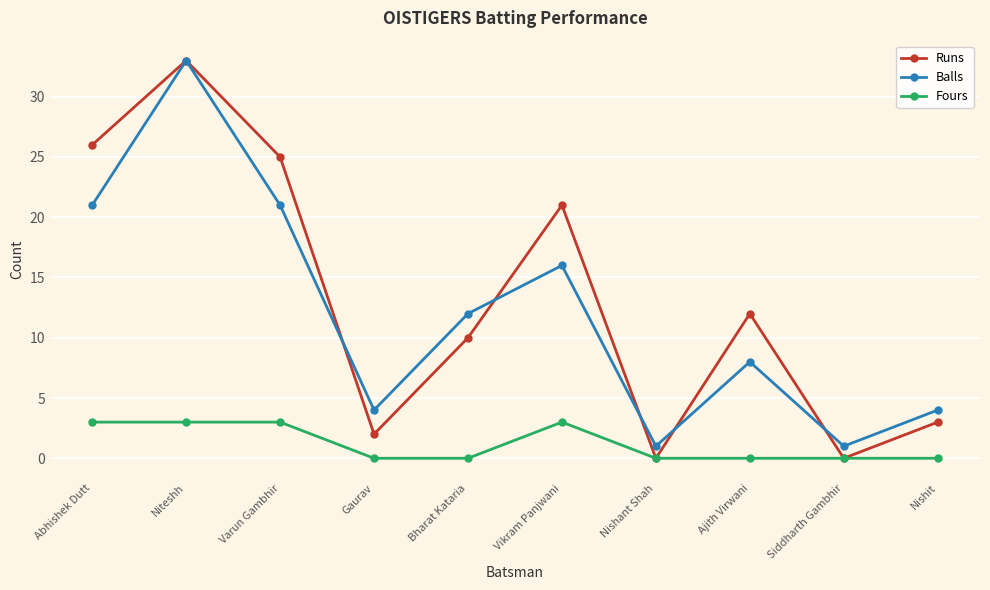

Which series has the largest range (max minus min)?

Runs